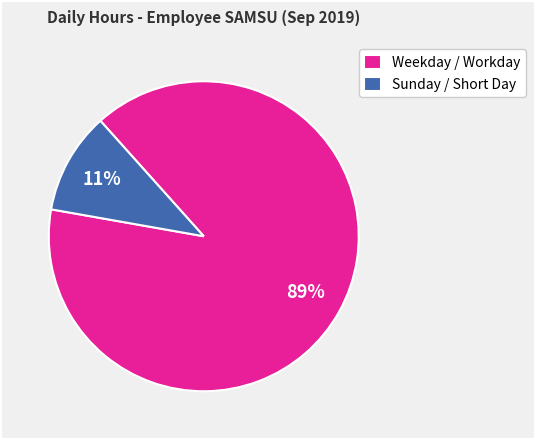

Which category has the smallest portion of the pie?

Sunday / Short Day